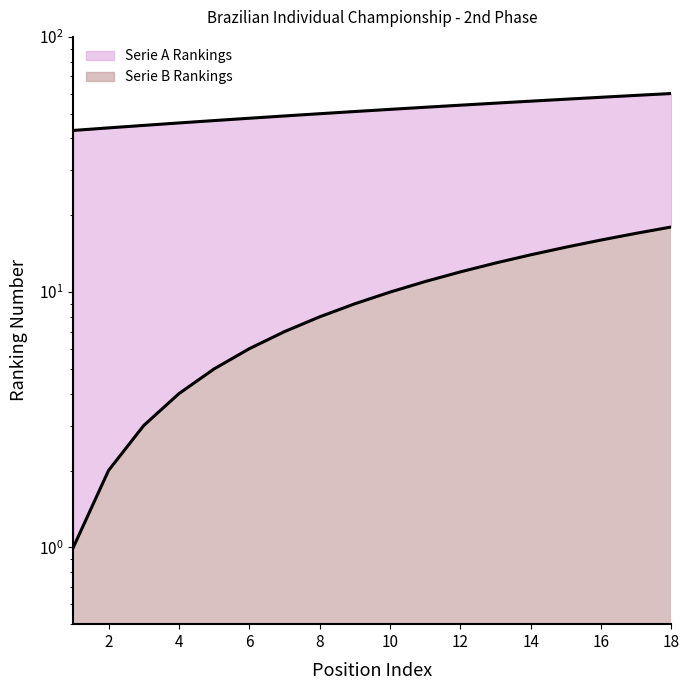

At which label does Serie A Rankings first exceed 52?

11